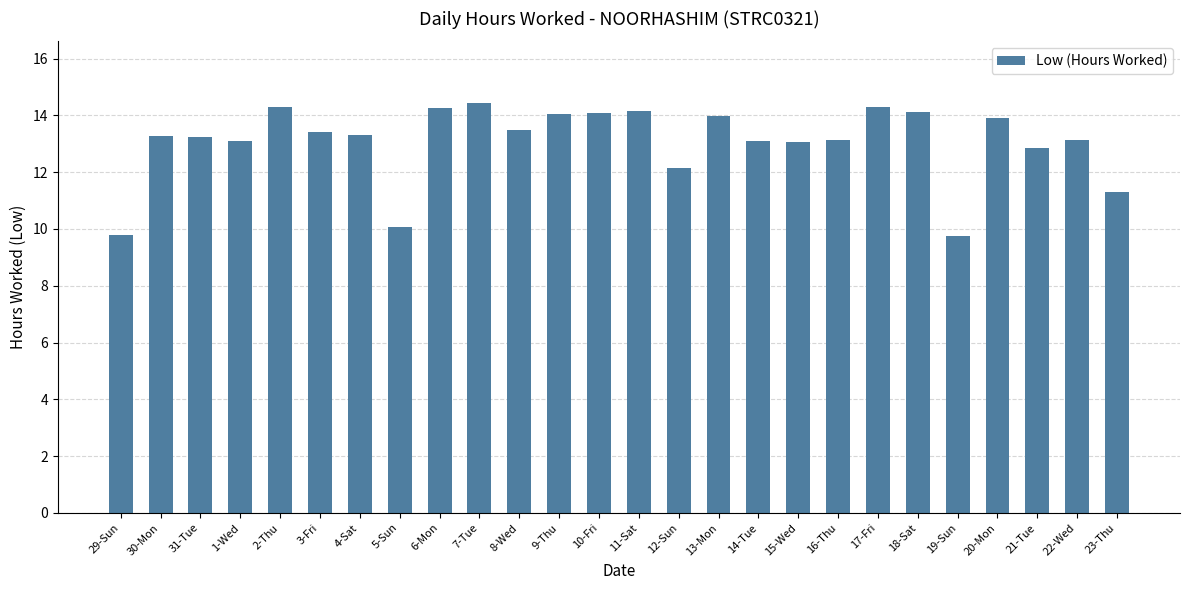

What is the sum of all values?

339.6